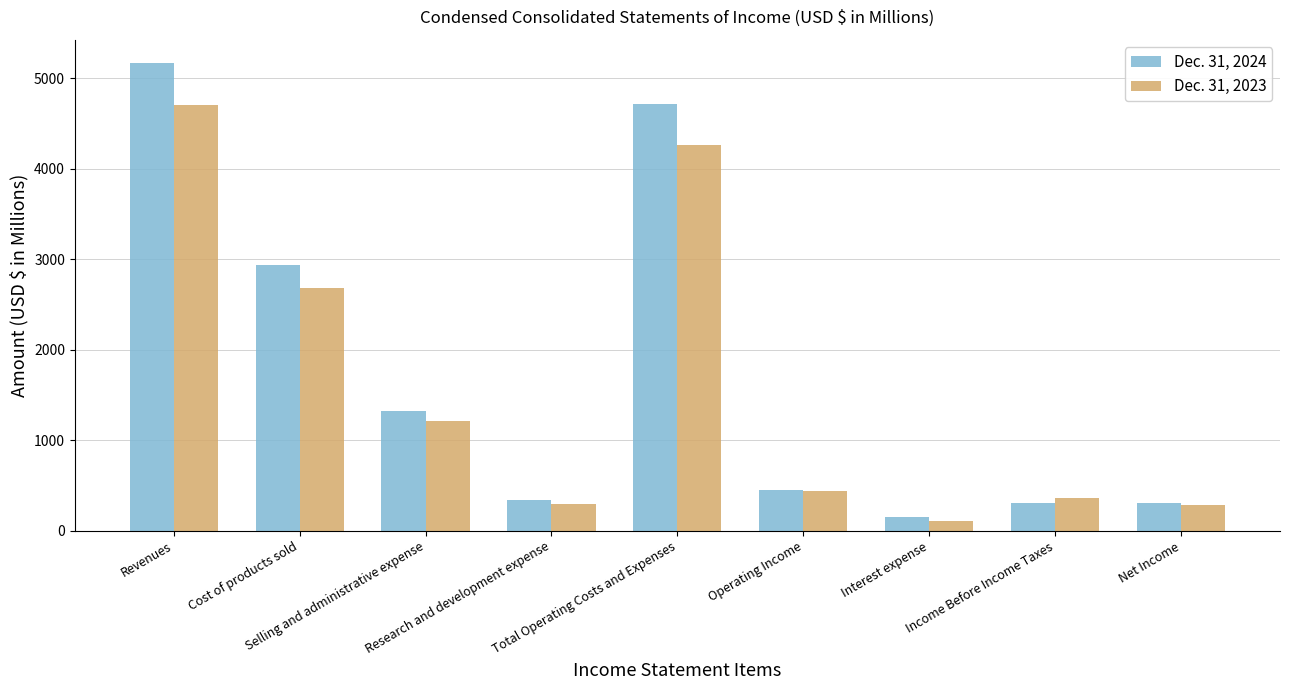

The Dec. 31, 2024 series shows 136 at Research and development expense. True or false?

False